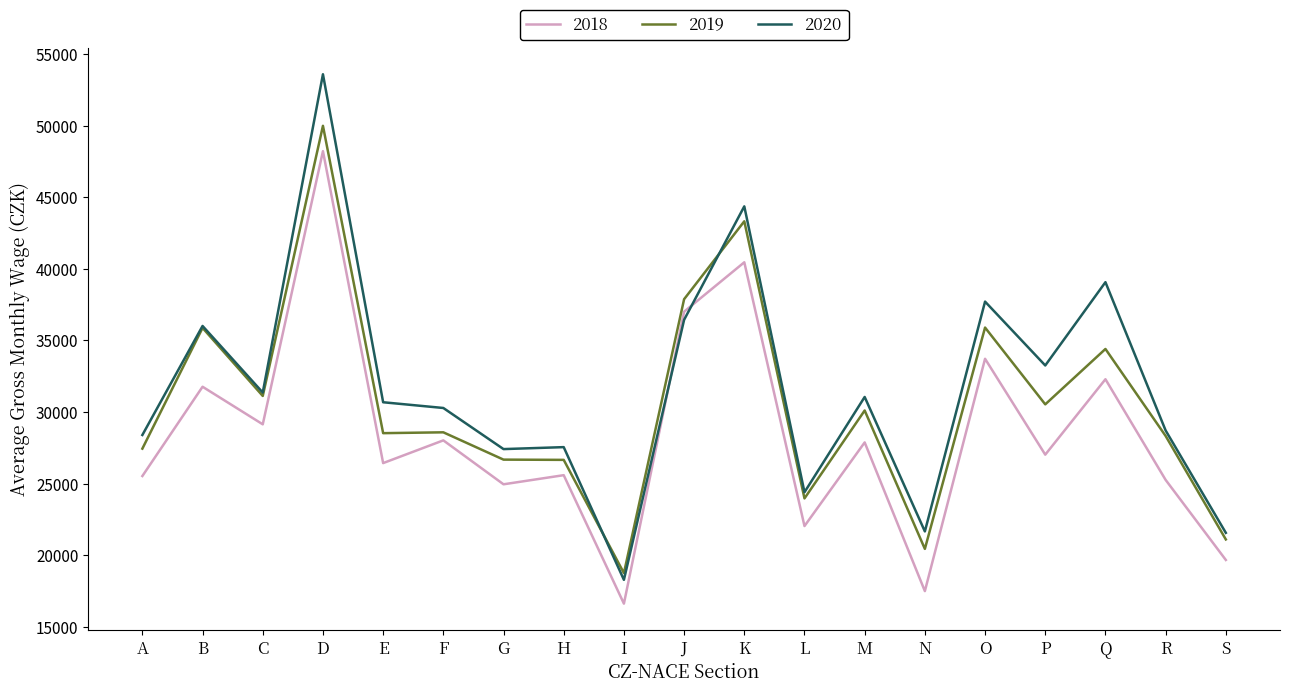

The 2019 series shows 15686.3 at F. True or false?

False